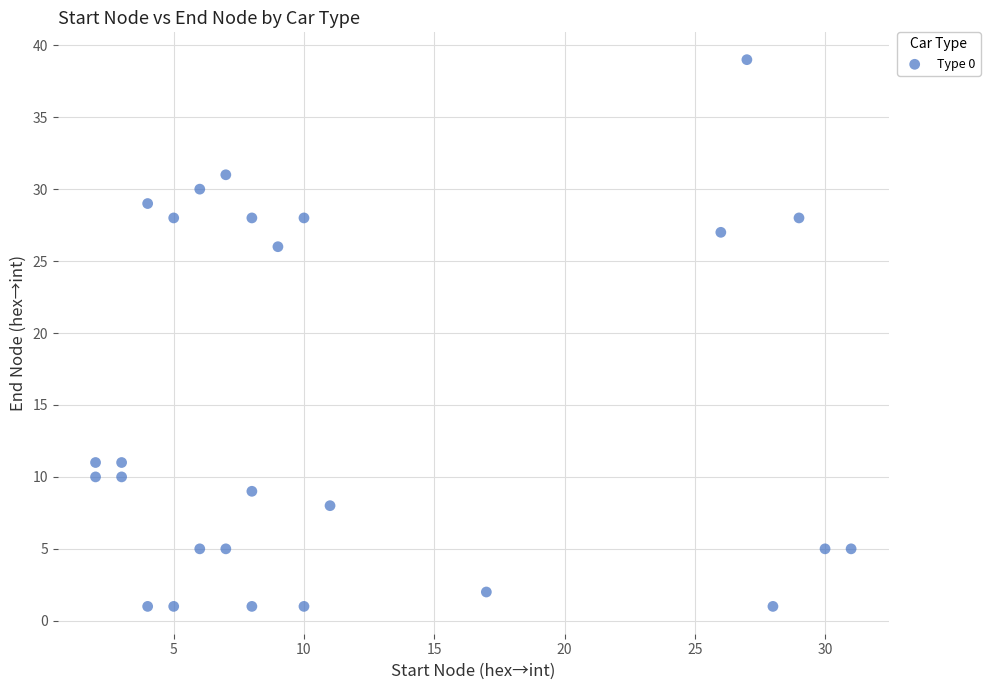

What is the range of X values (max minus min)?

29